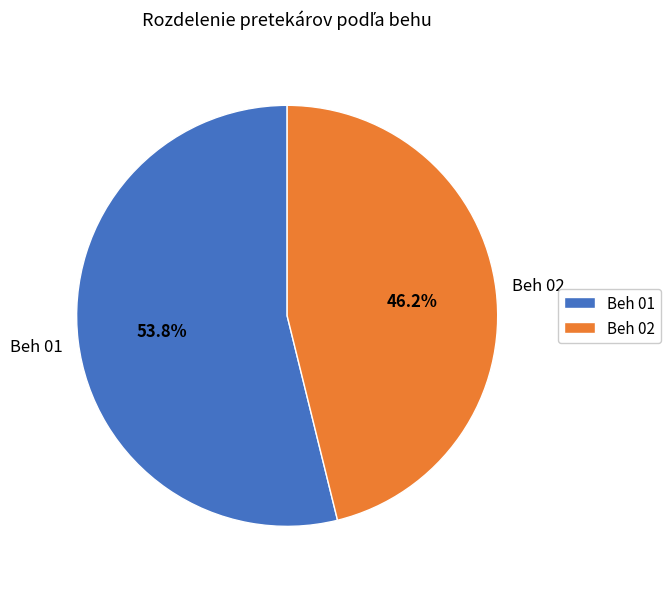

To the nearest percent, what is the average slice percentage?

50%